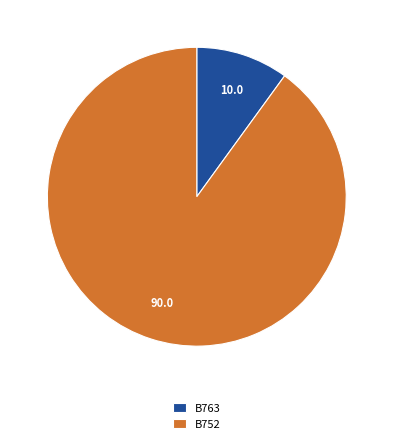

Count the number of slices in the pie.

2